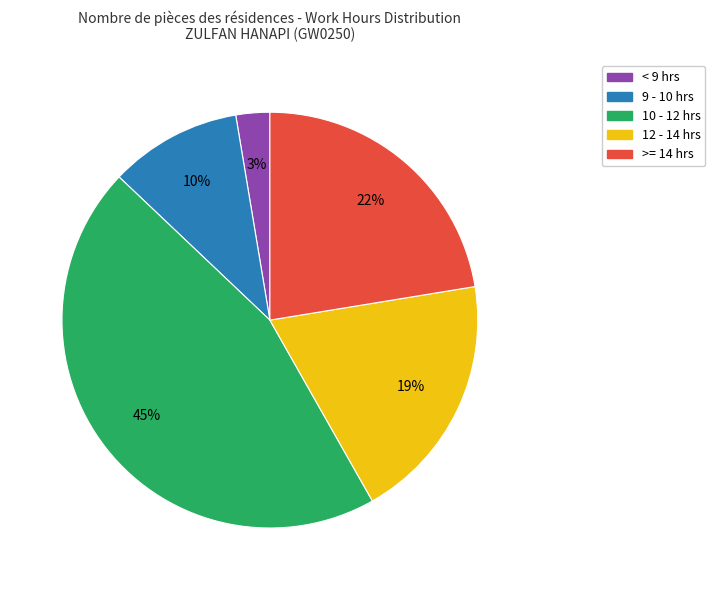

To the nearest percent, what is the average slice percentage?

20%